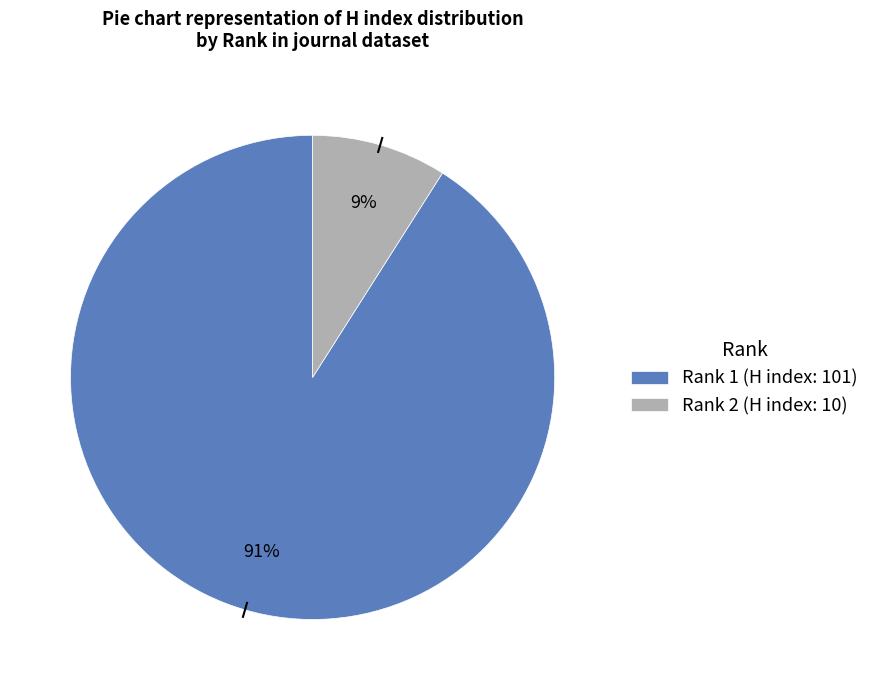

The Rank 1 (H index: 101) slice represents 91% of the pie. True or false?

True